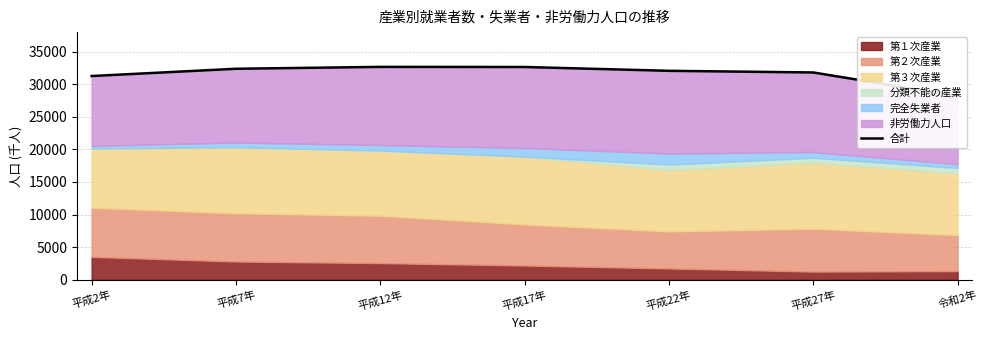

What is the change in value from 平成7年 to 平成12年?

+290